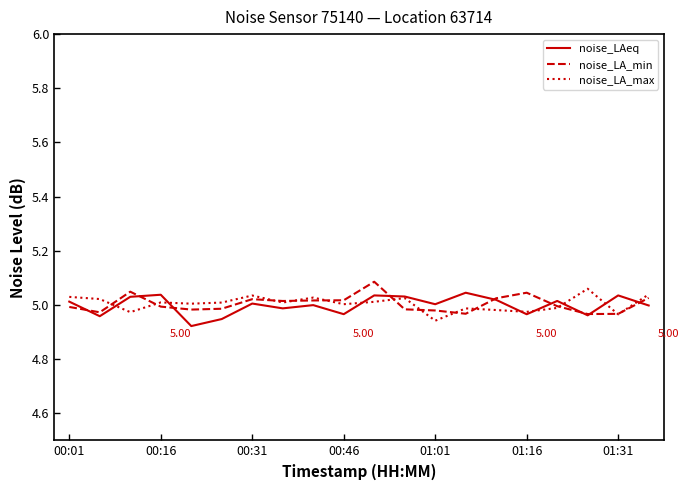

At how many categories does at least one series exceed 4?

20